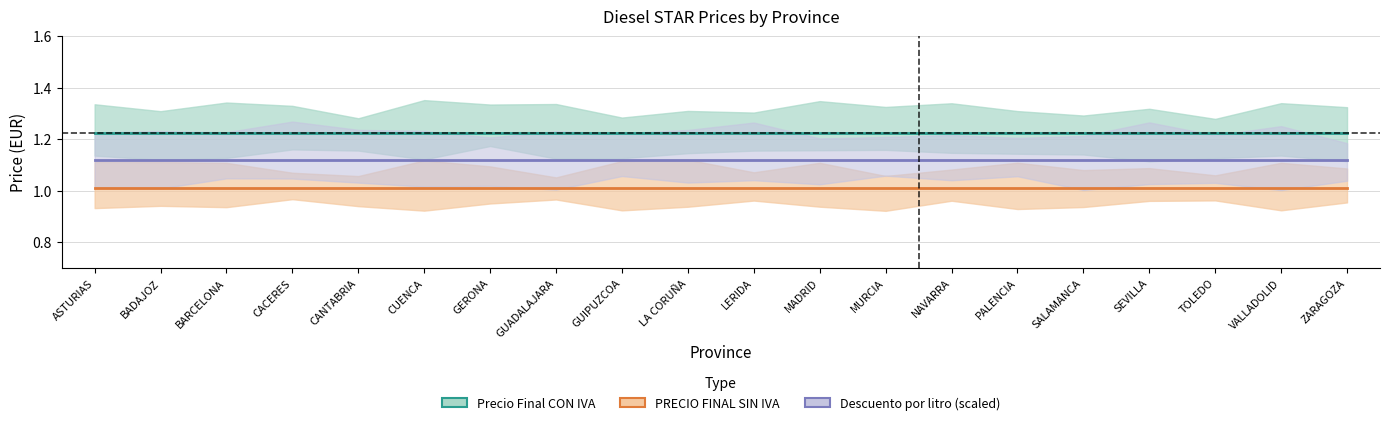

What is the sum of the PRECIO FINAL SIN IVA values at BARCELONA and CUENCA?

2.0